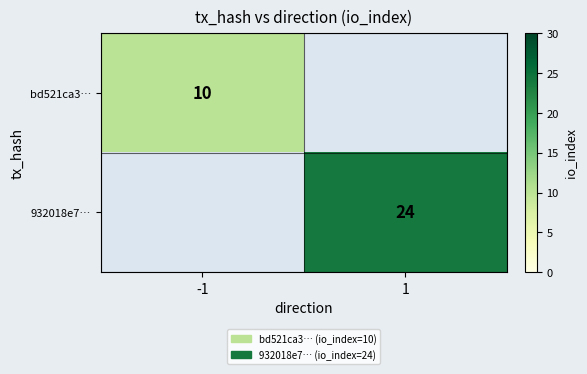

True or false: 932018e7… has a value of 31 at 1.

False